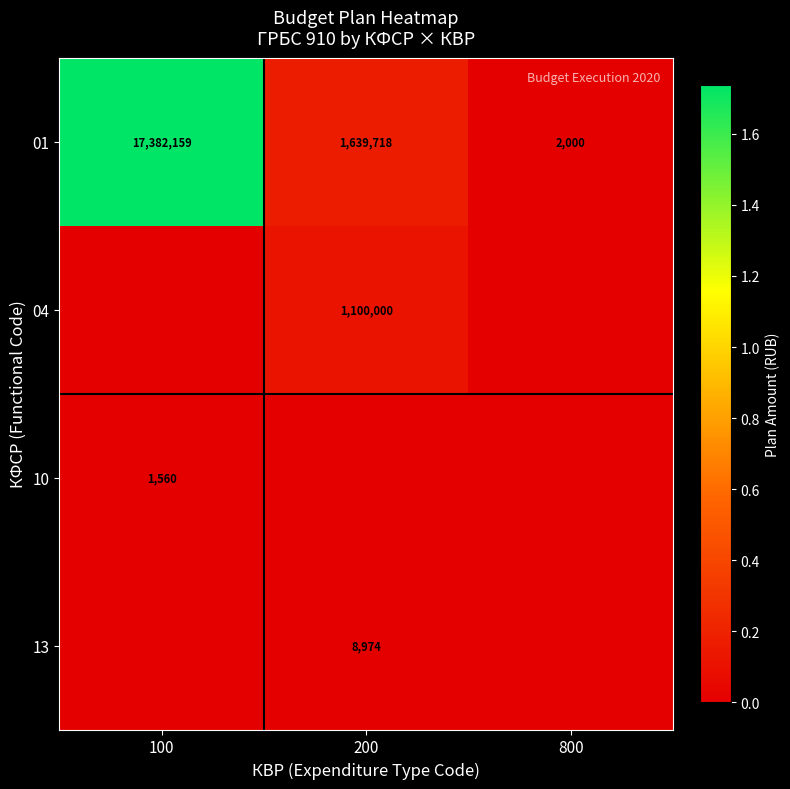

What is the lowest value of the 01 series?

2000